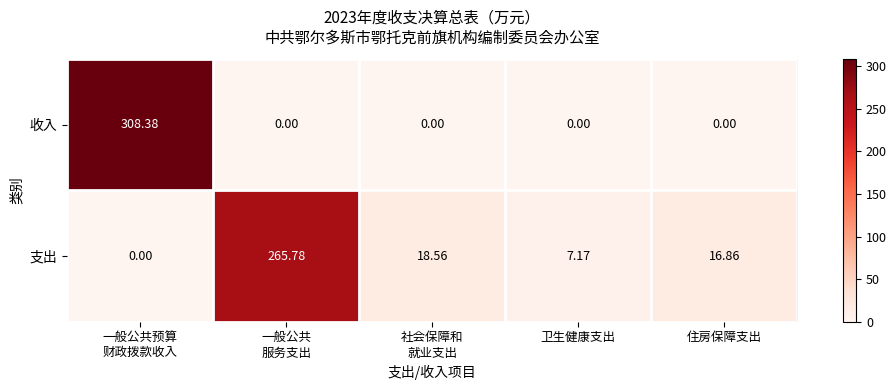

Which series has the widest spread of values?

收入